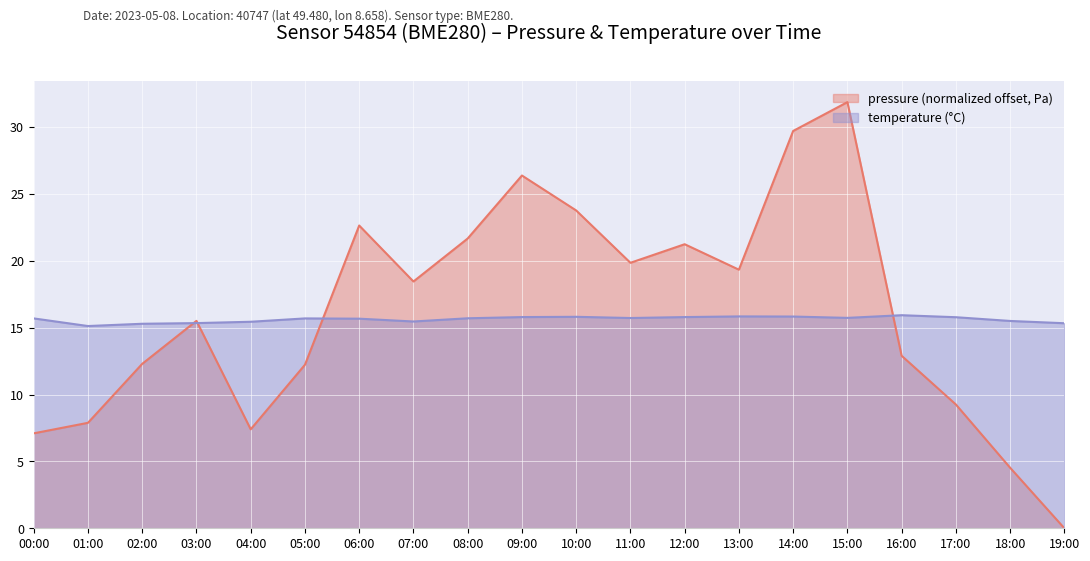

Reading right to left, transcribe all the data shown in this chart.

pressure: 19:00=0.0	18:00=4.5	17:00=9.3	16:00=12.9	15:00=31.9	14:00=29.7	13:00=19.3	12:00=21.2	11:00=19.8	10:00=23.8	09:00=26.4	08:00=21.7	07:00=18.4	06:00=22.6	05:00=12.2	04:00=7.4	03:00=15.5	02:00=12.3	01:00=7.9	00:00=7.1
temperature: 19:00=15.3	18:00=15.5	17:00=15.8	16:00=15.9	15:00=15.7	14:00=15.8	13:00=15.8	12:00=15.8	11:00=15.7	10:00=15.8	09:00=15.8	08:00=15.7	07:00=15.5	06:00=15.7	05:00=15.7	04:00=15.4	03:00=15.3	02:00=15.3	01:00=15.1	00:00=15.7